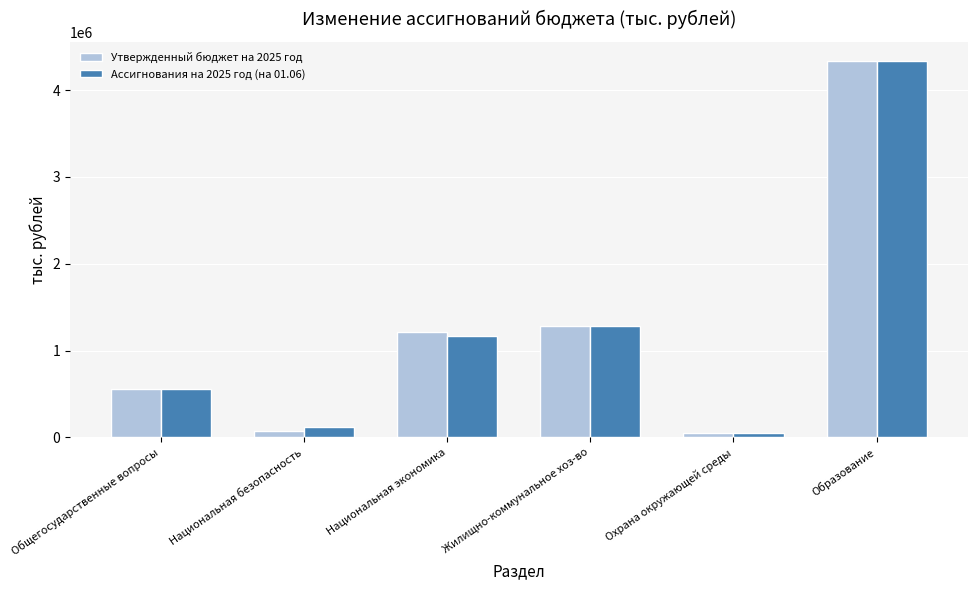

Reading left to right, list all the values displayed in this chart.

Утвержденный бюджет на 2025 год: 555739.5	70619.1	1210202.5	1286464.6	47171.4	4335794.5
Ассигнования на 2025 год (на 01.06): 554984.6	115664.1	1169777.8	1282586.3	47171.4	4336871.3